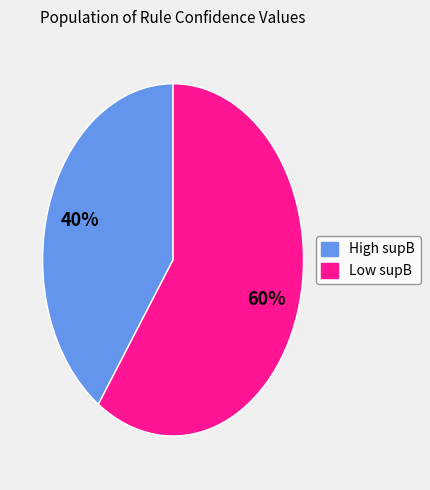

Does any single category account for the majority?

Yes